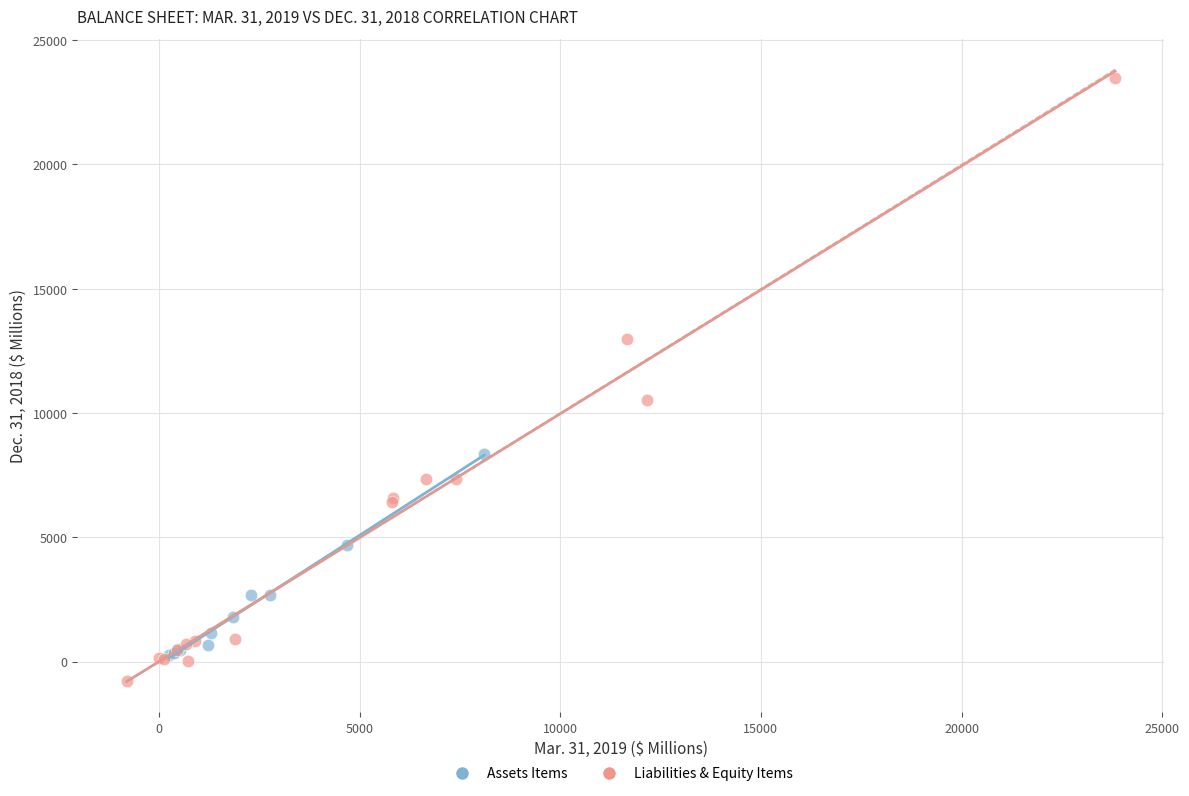

Which series contains the highest Y value?

Liabilities & Equity Items